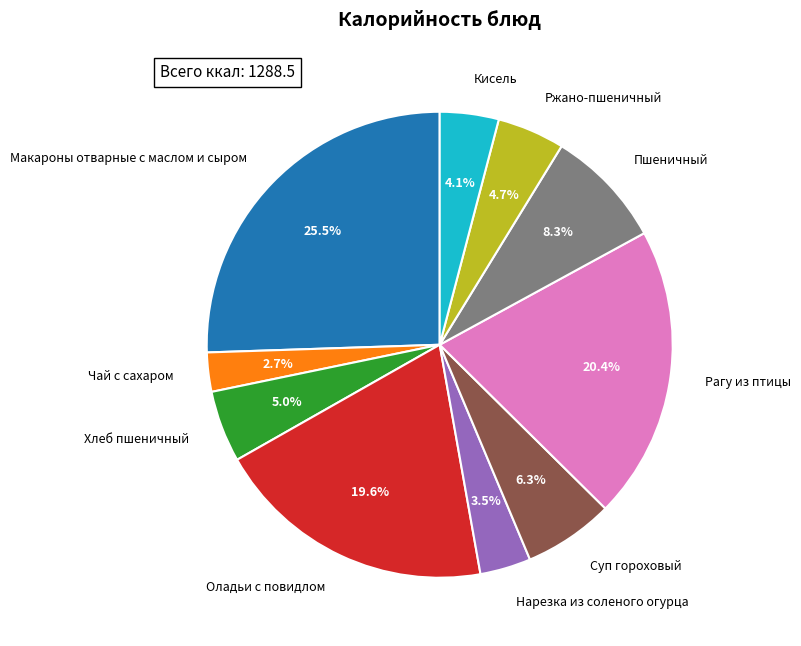

Does any single category account for the majority?

No